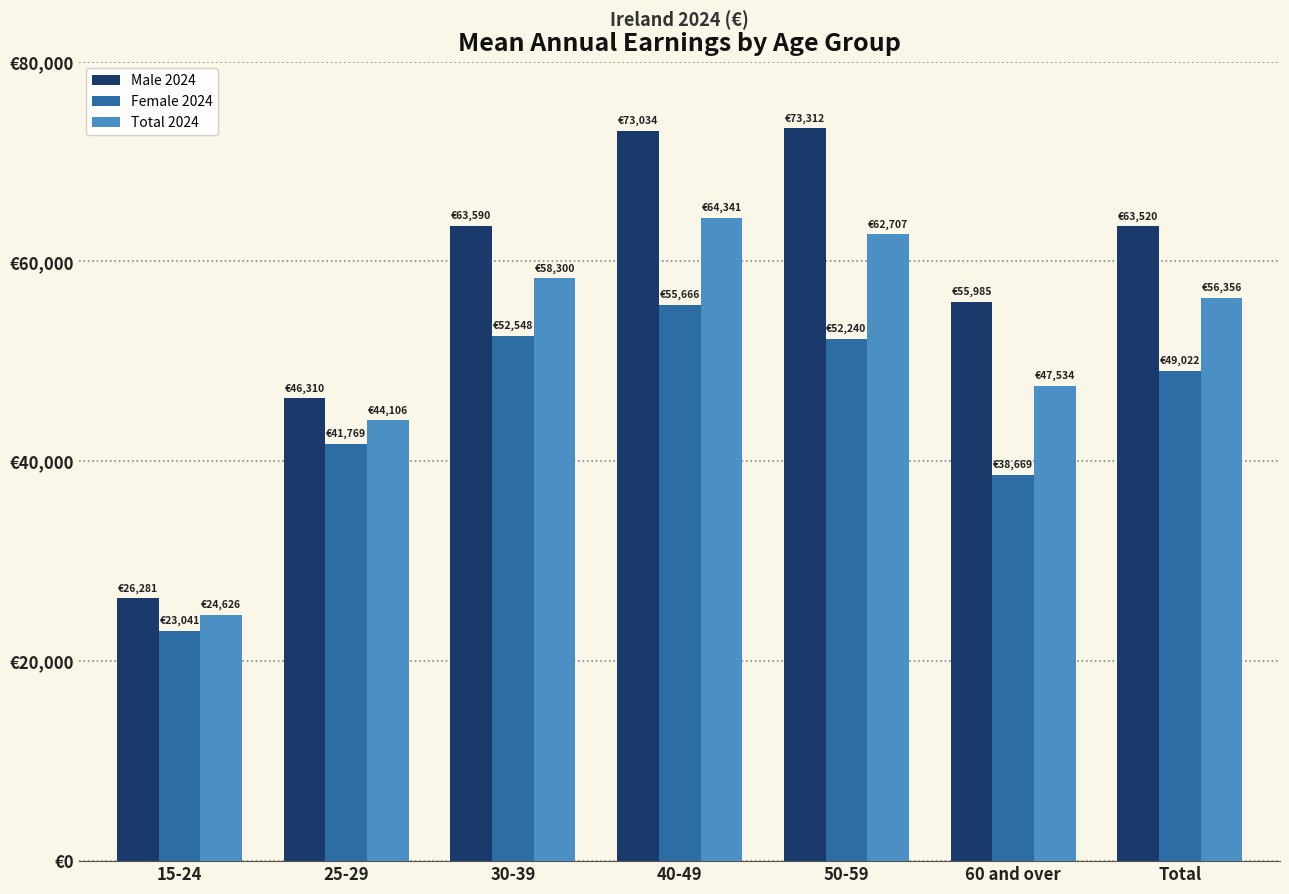

Reading left to right, list all the values displayed in this chart.

Male 2024: 26281	46310	63590	73034	73312	55985	63520
Female 2024: 23041	41769	52548	55666	52240	38669	49022
Total 2024: 24626	44106	58300	64341	62707	47534	56356